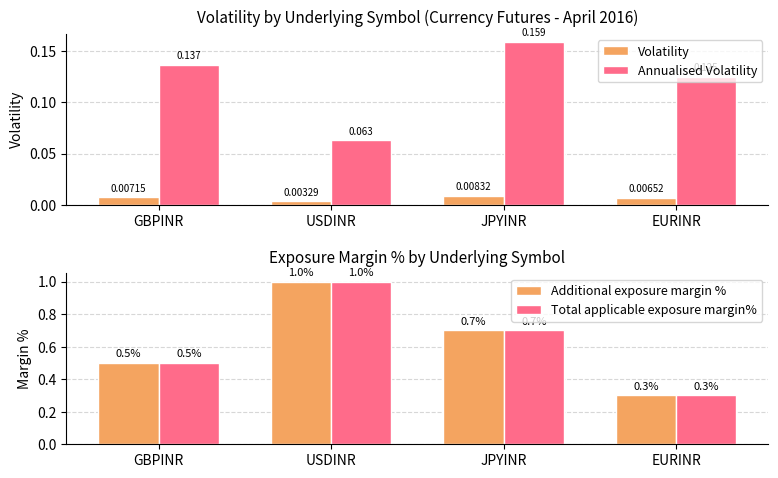

What position from the left is EURINR?

4